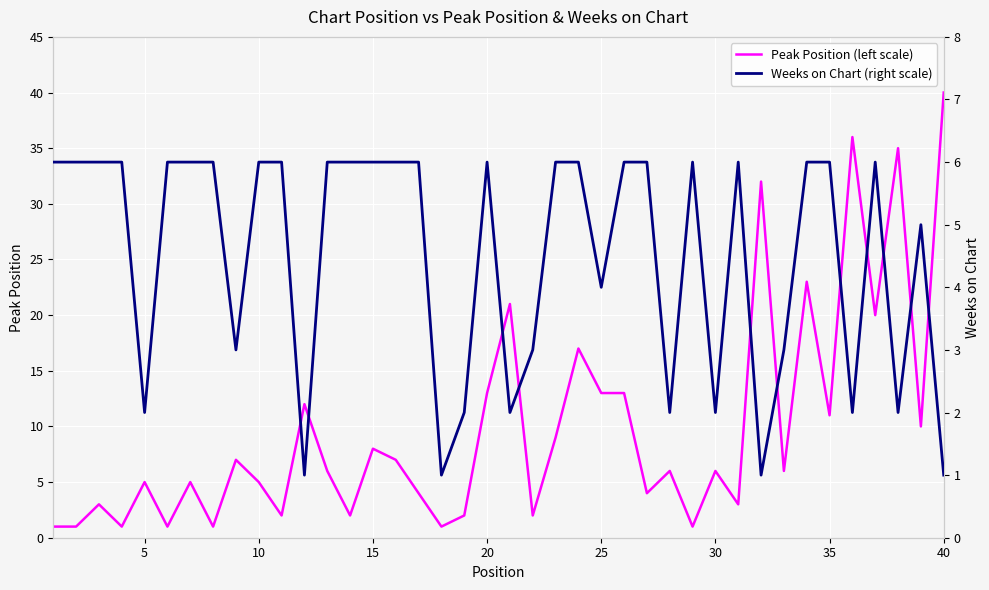

What is the highest value of the Peak Position (left scale) series?

40